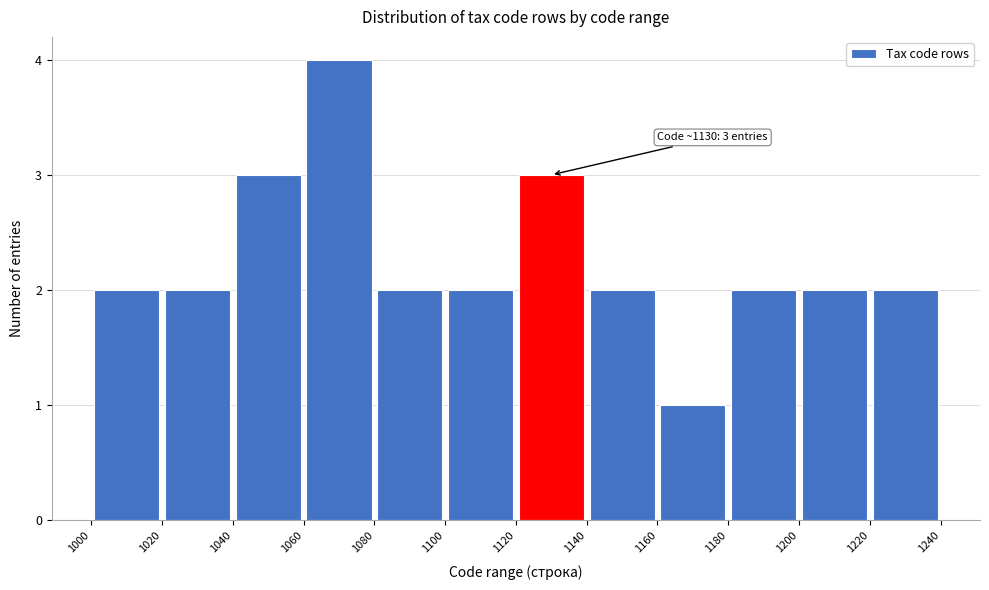

Over which range of the x-axis is the bar tallest?

1060 to 1080